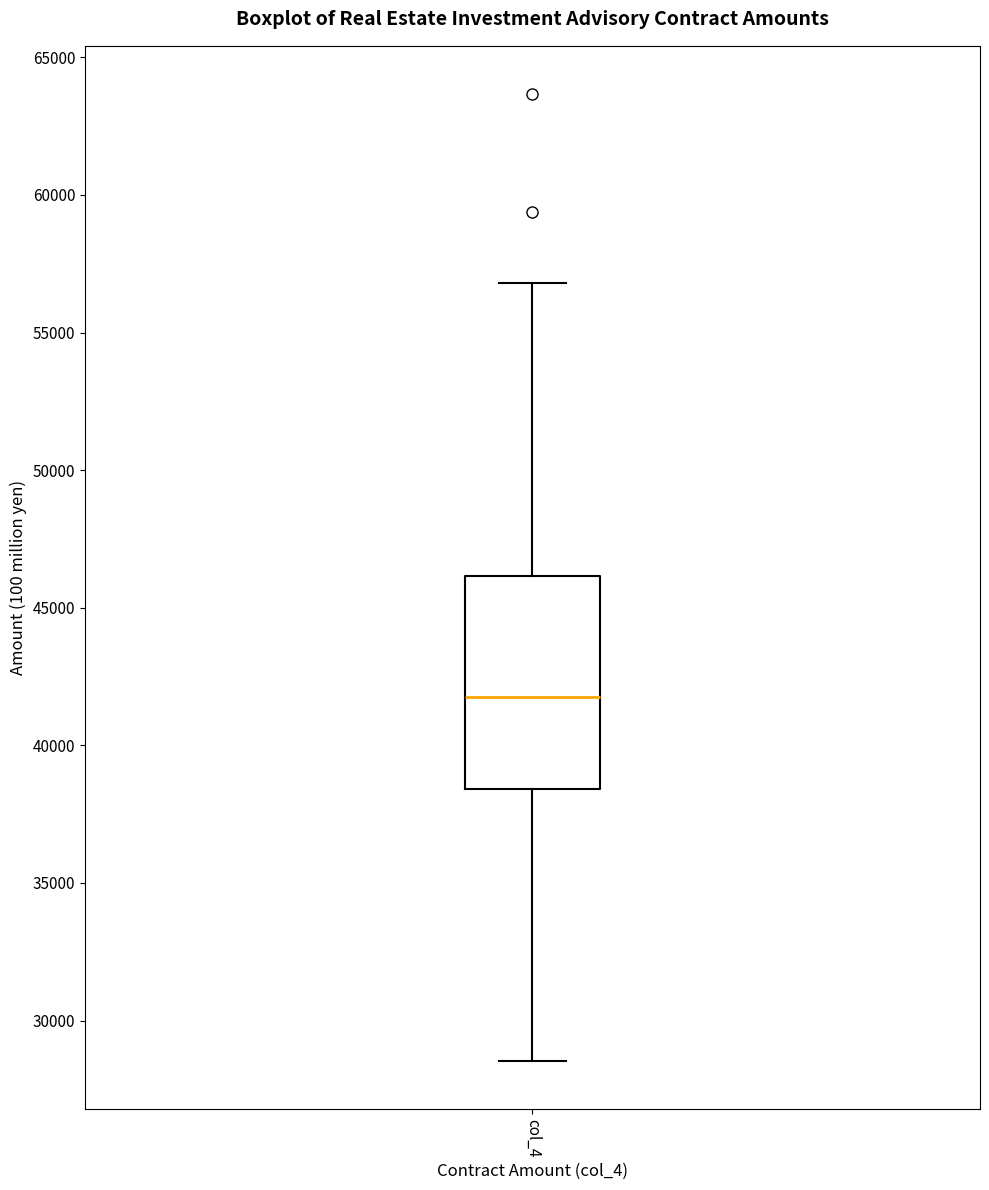

Transcribe this box plot: give where the median line is, the range the box spans, and where the two whiskers end, as read against the y-axis. The values are not printed on the chart, so give them approximately, as read against the axis.

median 42000, box 38500 to 46000, whiskers 28500 to 57000